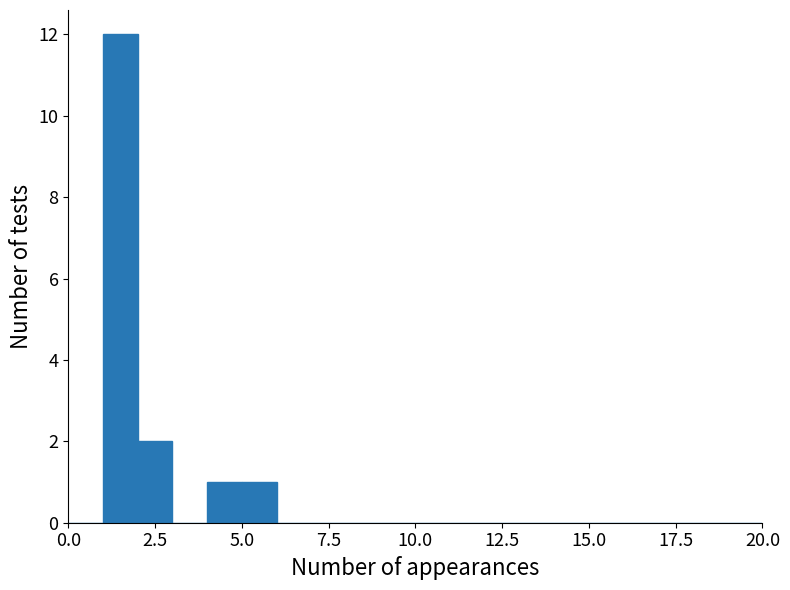

Read against the x-axis, roughly where is the centre of the tallest bar?

1.5